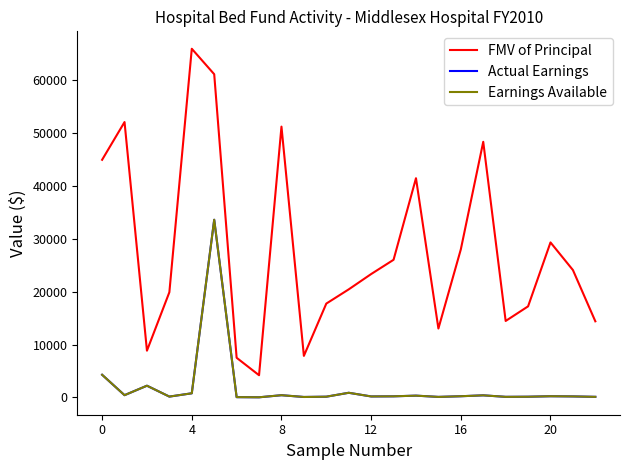

True or false: Earnings Available and FMV of Principal cross at least once.

False